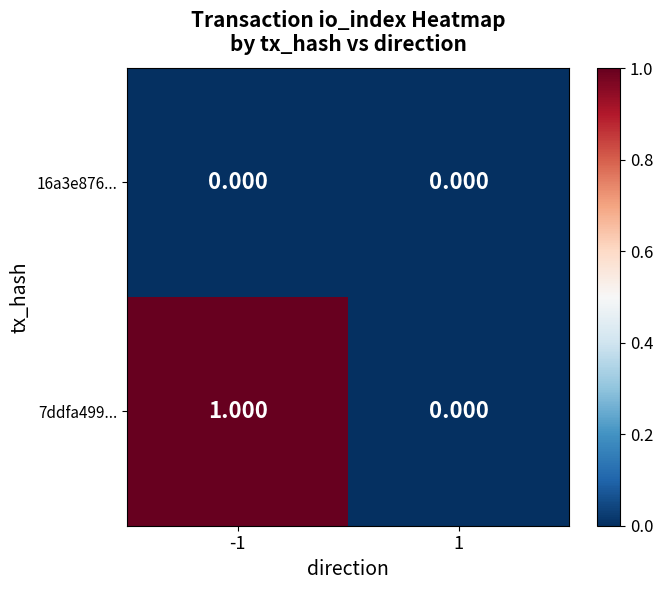

What is the spread (max minus min) of values at -1?

1